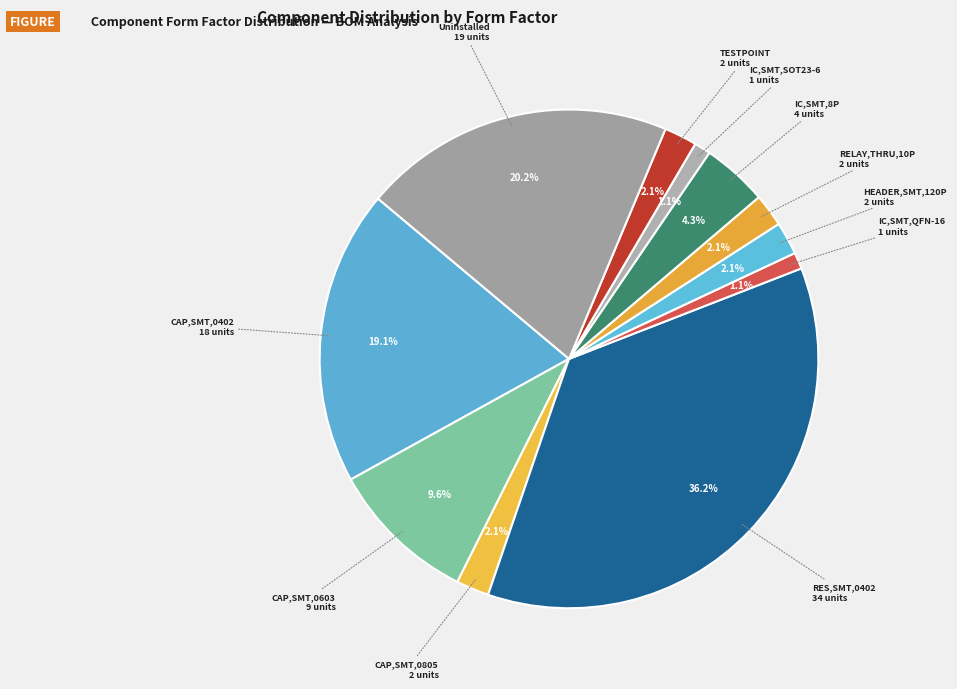

True or false: CAP,SMT,0603 accounts for 10% of the total.

True